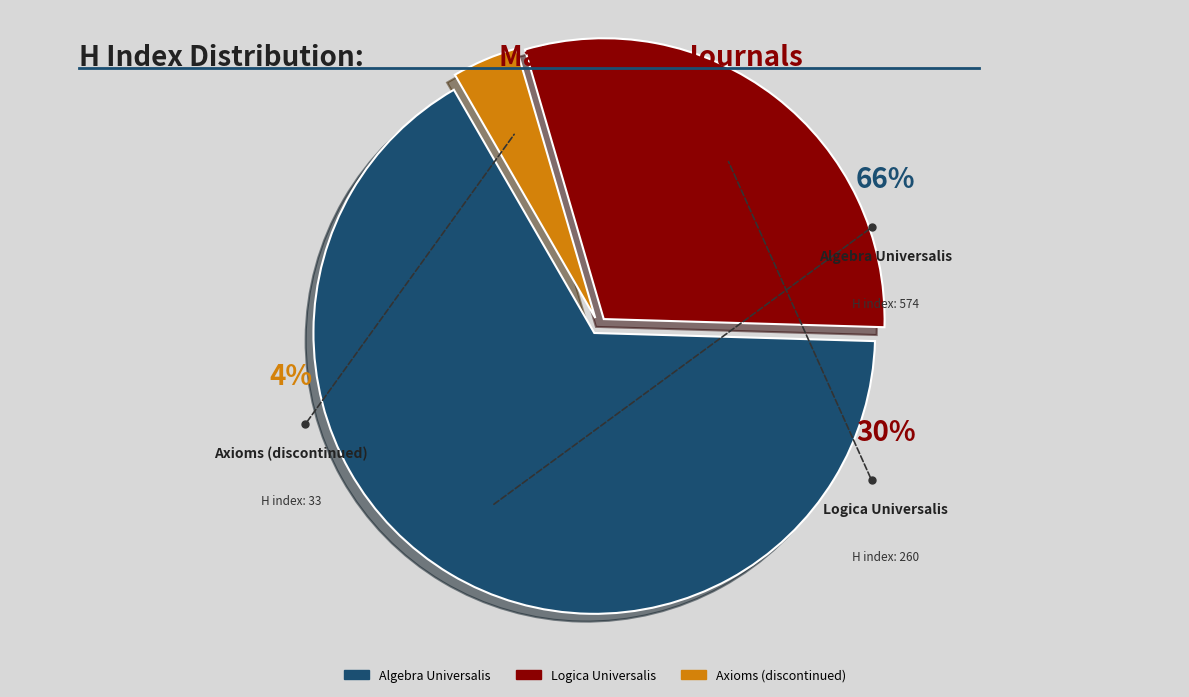

To the nearest percent, what percentage of the pie is Algebra Universalis?

66%